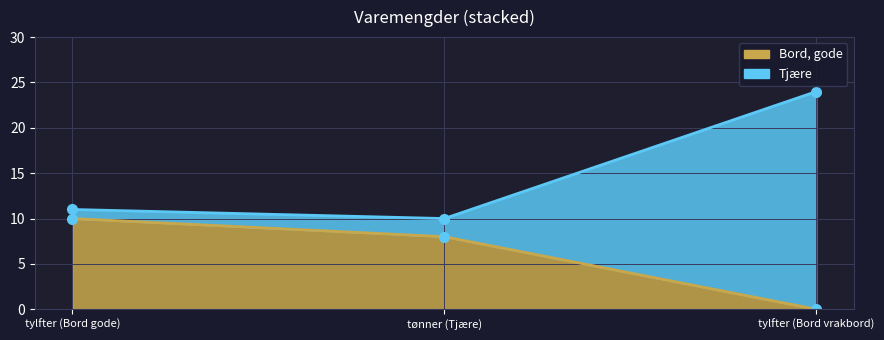

Where does the Bord, gode series first go above 8?

tylfter (Bord gode)